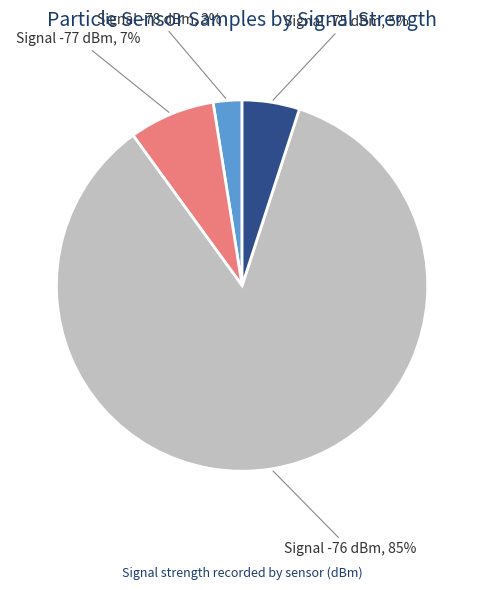

To the nearest percent, what is the average slice percentage?

25%